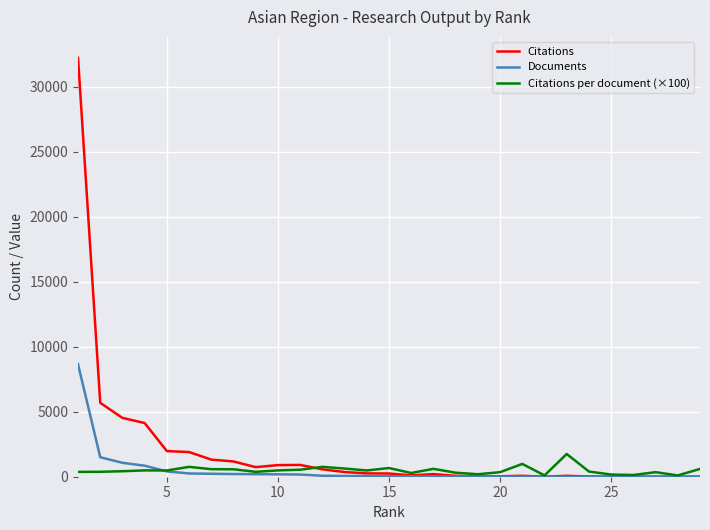

What is the greatest value displayed?

32234.0